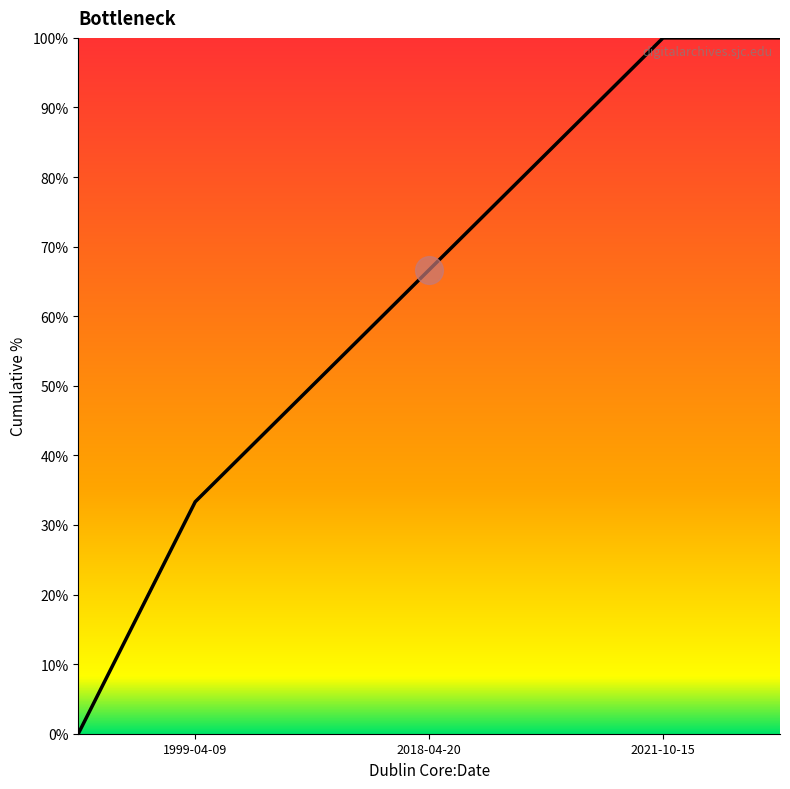

Count the number of values greater than 66.

3